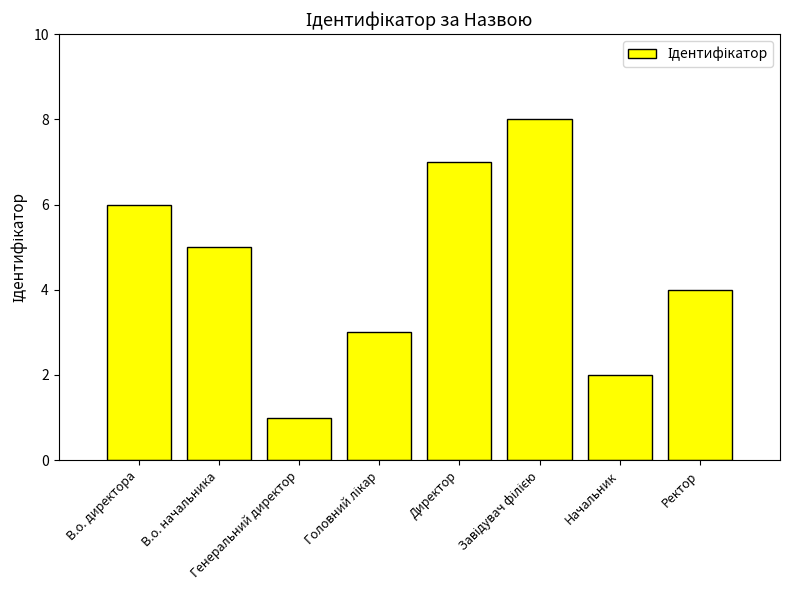

Reading left to right, list all the values displayed in this chart.

6	5	1	3	7	8	2	4